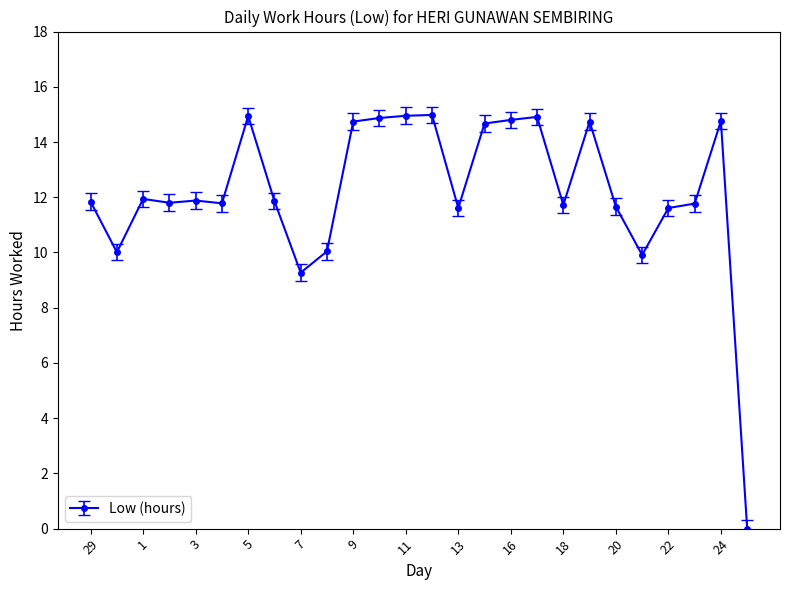

How many lines are shown in the chart?

1